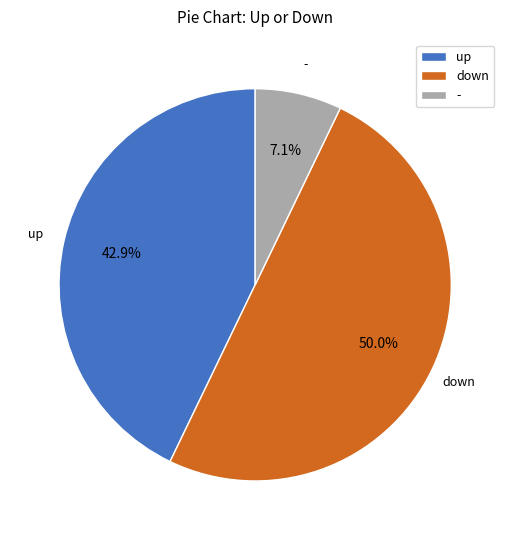

To the nearest percent, what is the average slice percentage?

33%